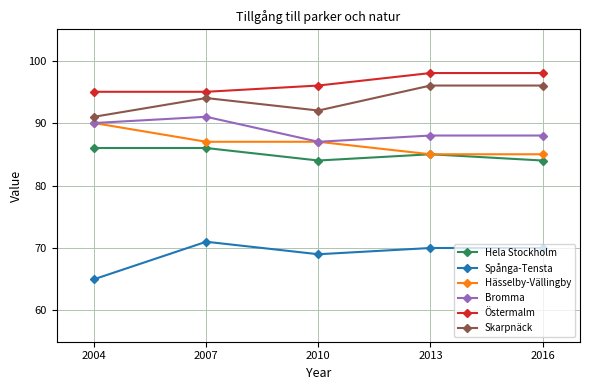

What is the difference between the maximum and minimum values in the Skarpnäck series?

5